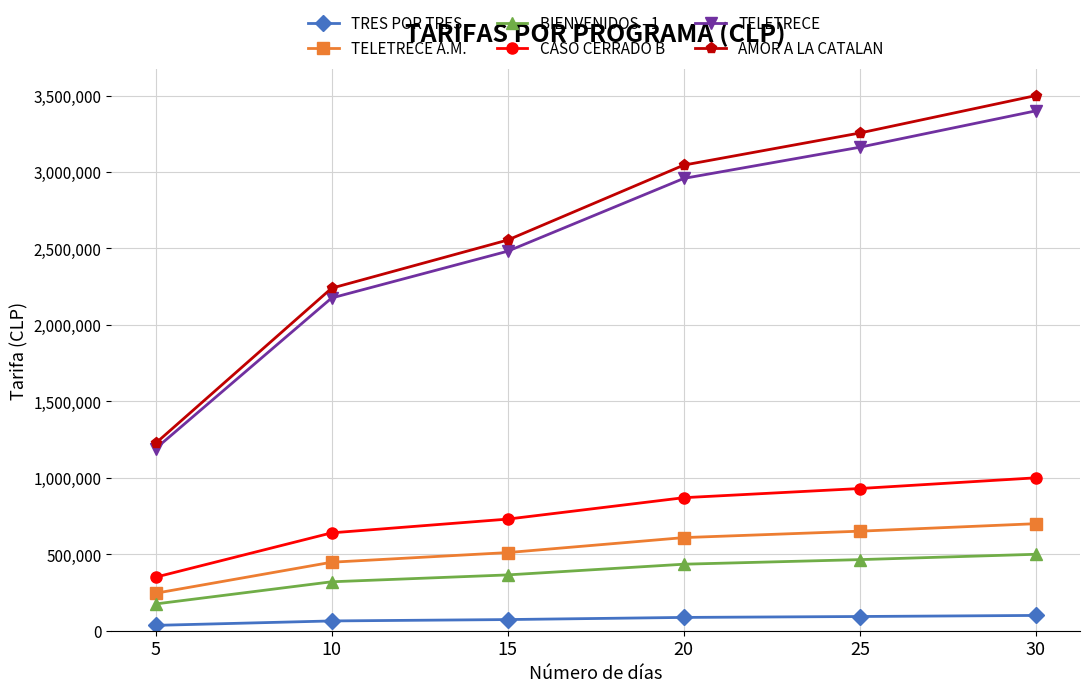

Between 20 and 30, which series saw the biggest shift?

AMOR A LA CATALAN